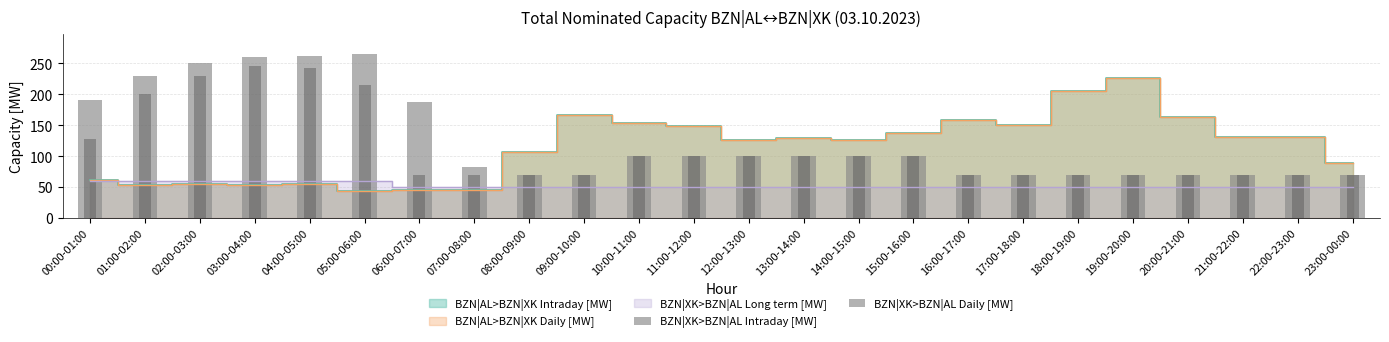

At which label is BZN|XK>BZN|AL Intraday [MW] closest to 167?

06:00-07:00